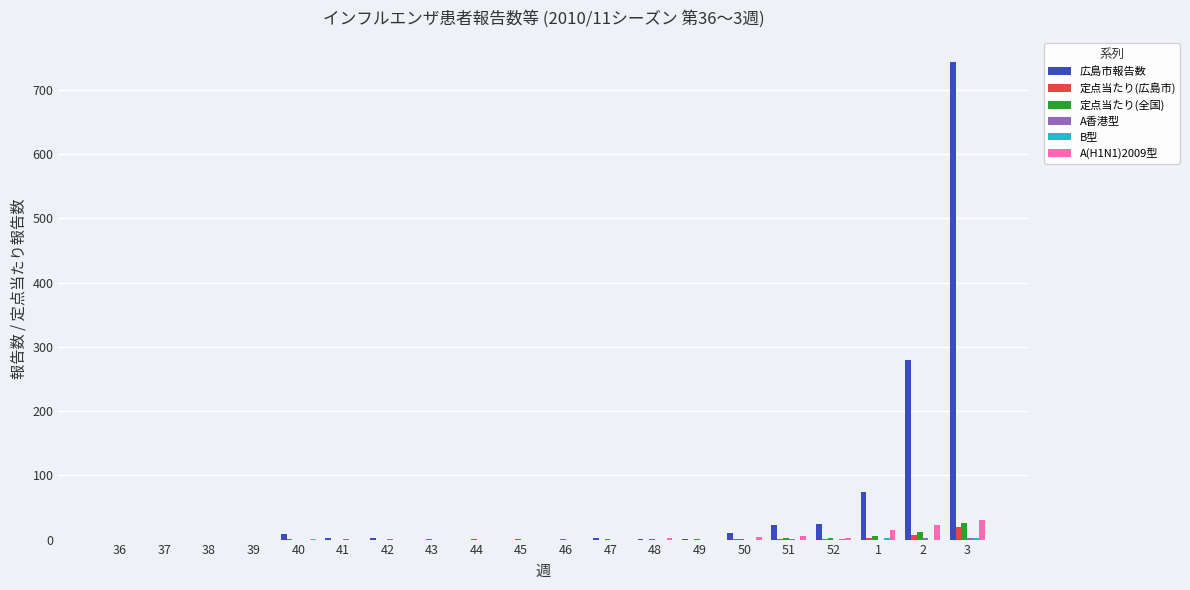

What is the average value of the A(H1N1)2009型 series?

4.2